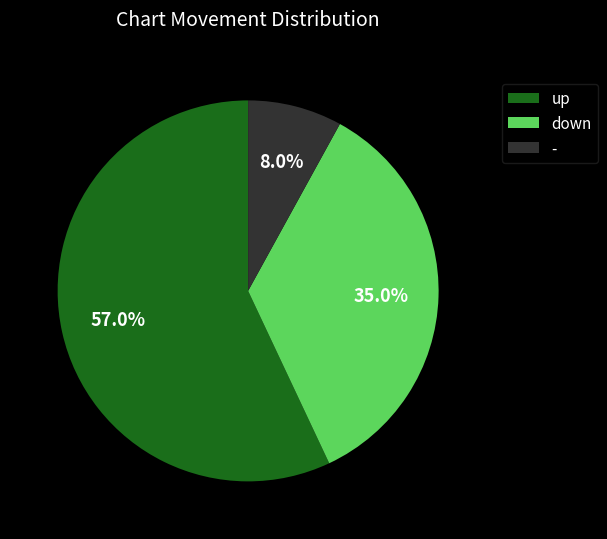

Which has a higher value, up or down?

up